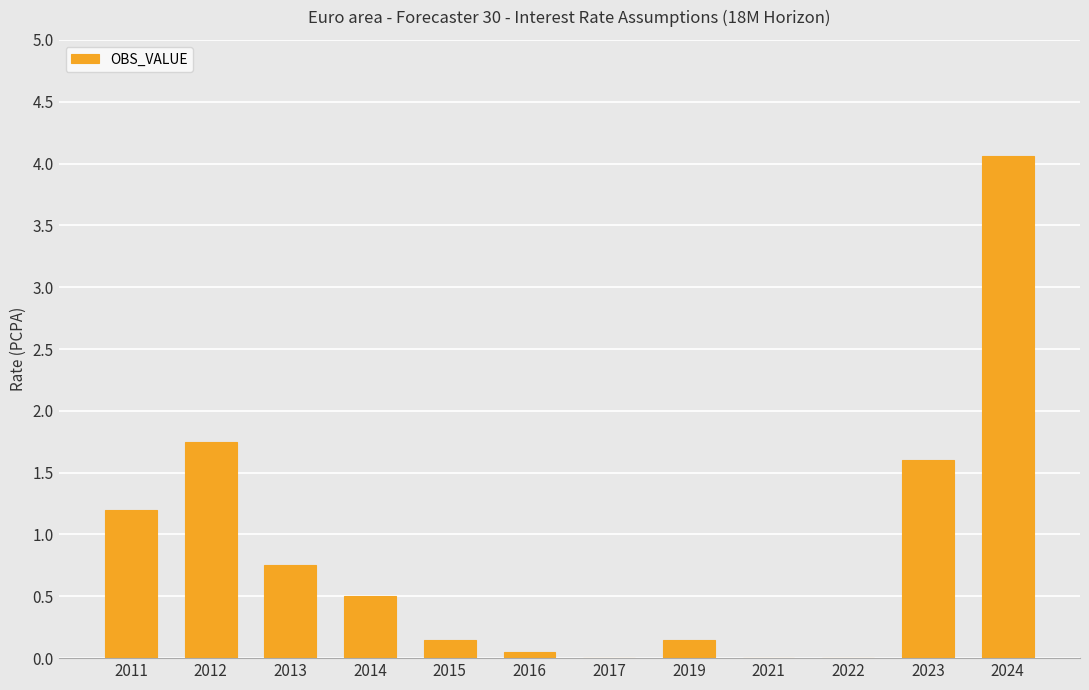

At which category does the chart reach its peak across all series?

2024